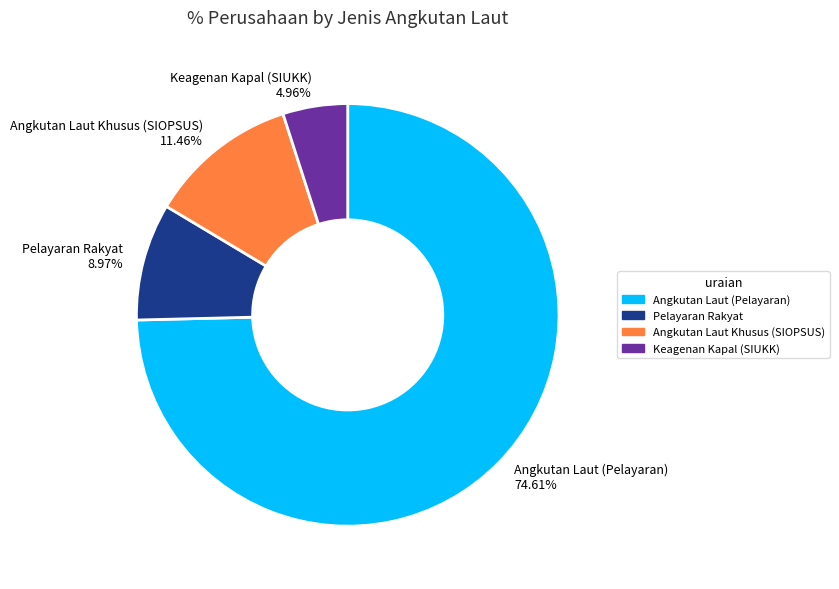

How many segments does this pie chart have?

4